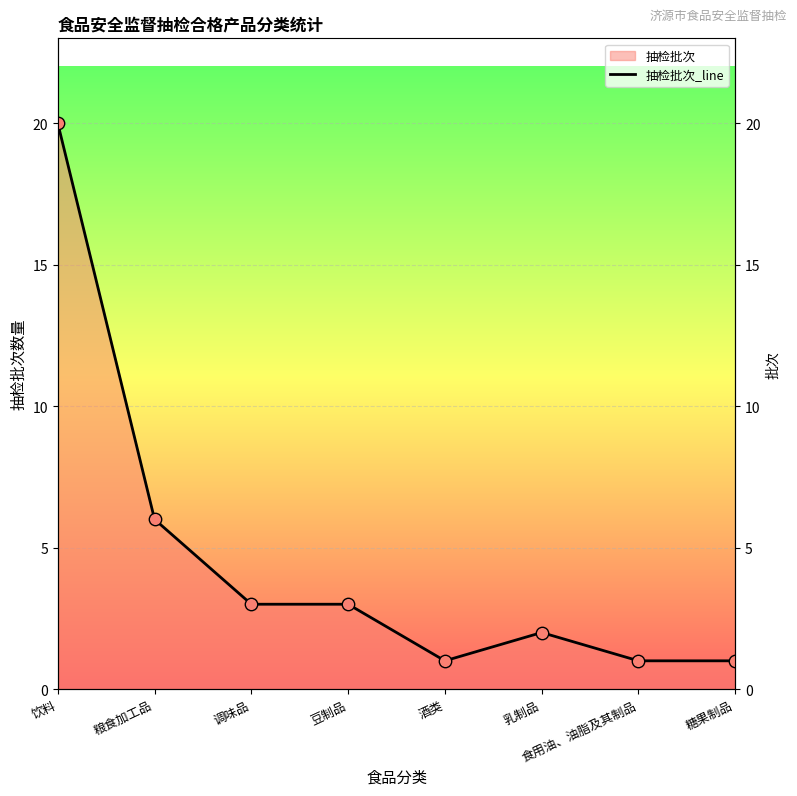

What is the change in value from 粮食加工品 to 食用油、油脂及其制品?

-5